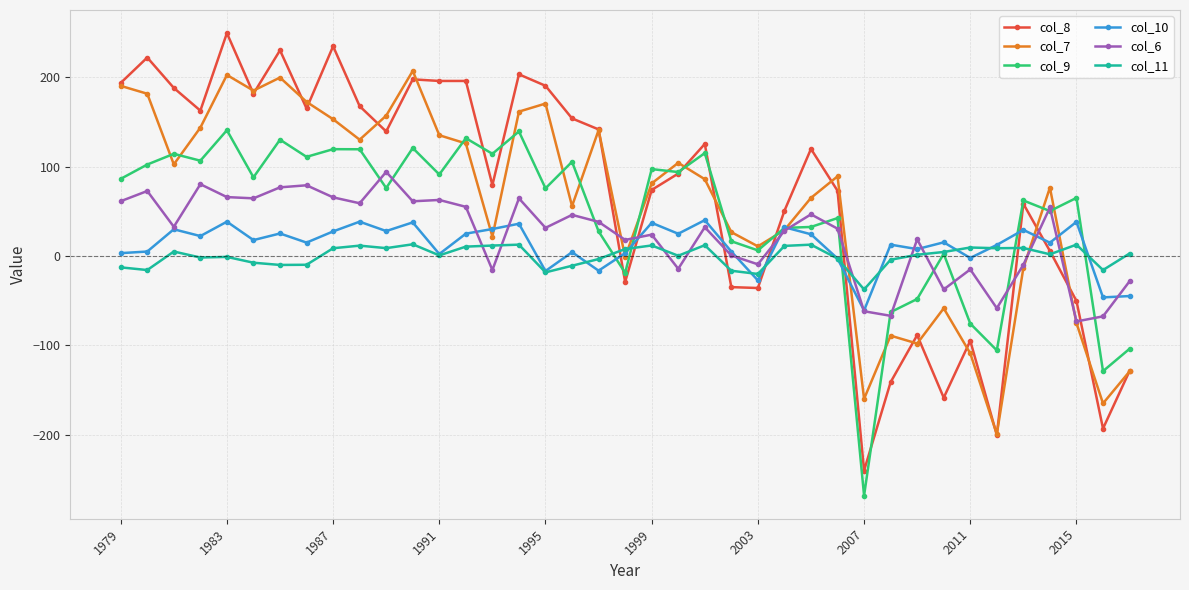

Which series has the largest range (max minus min)?

col_8